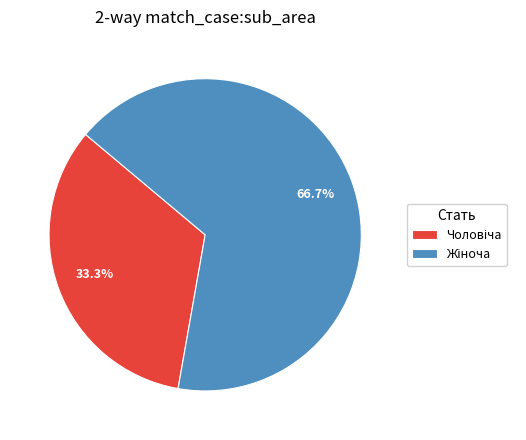

Does any single category account for the majority?

Yes